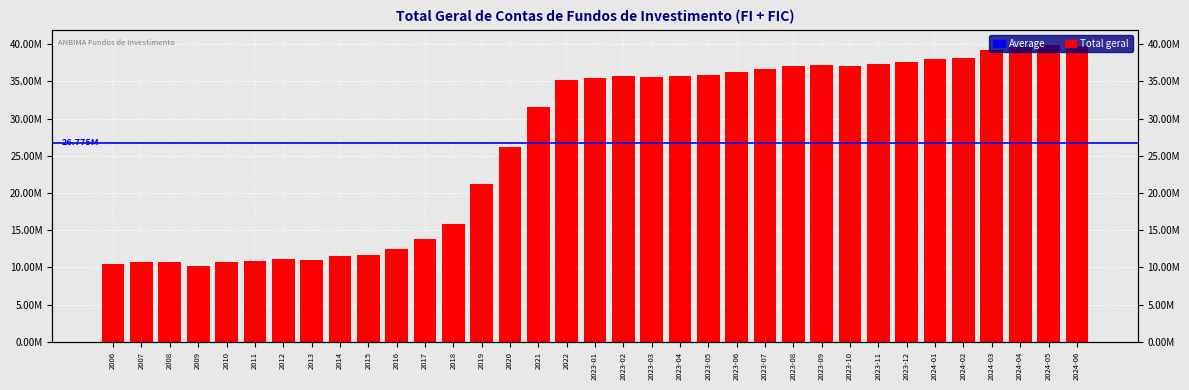

Rank the categories by value from lowest to highest.

2009, 2006, 2010, 2008, 2007, 2011, 2013, 2012, 2014, 2015, 2016, 2017, 2018, 2019, 2020, 2021, 2022, 2023-01, 2023-03, 2023-04, 2023-02, 2023-05, 2023-06, 2023-07, 2023-10, 2023-08, 2023-09, 2023-11, 2023-12, 2024-01, 2024-02, 2024-03, 2024-04, 2024-06, 2024-05